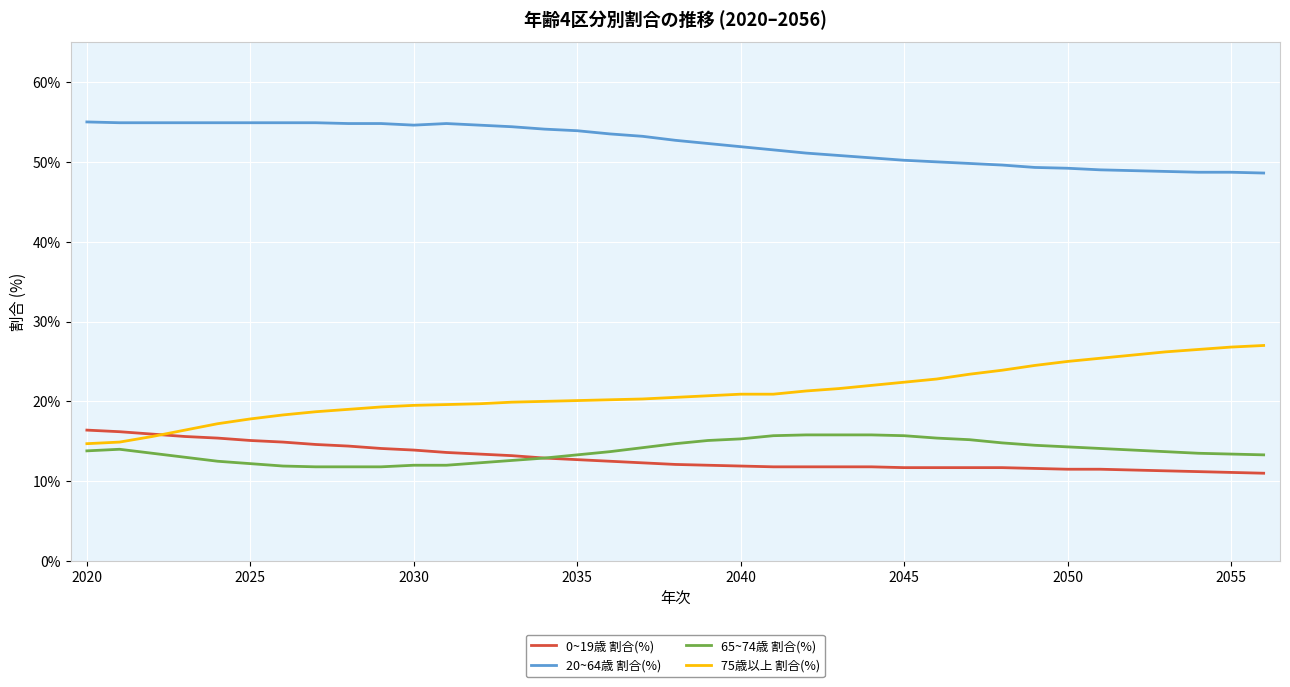

Which series has the widest spread of values?

75歳以上 割合(%)